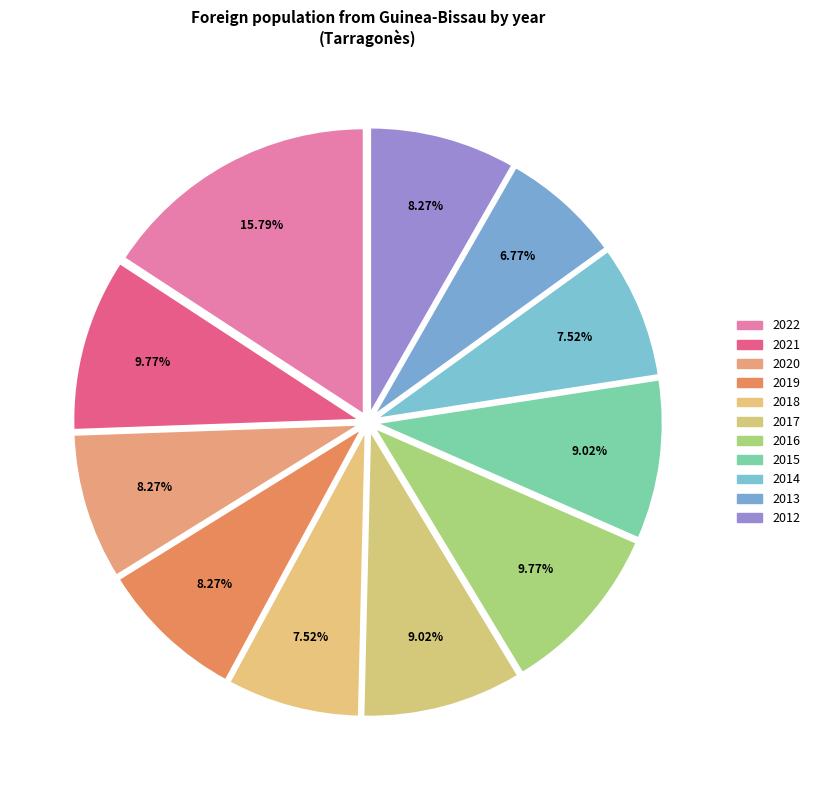

Approximately how many times larger is the value at 2016 compared to 2018?

1.3